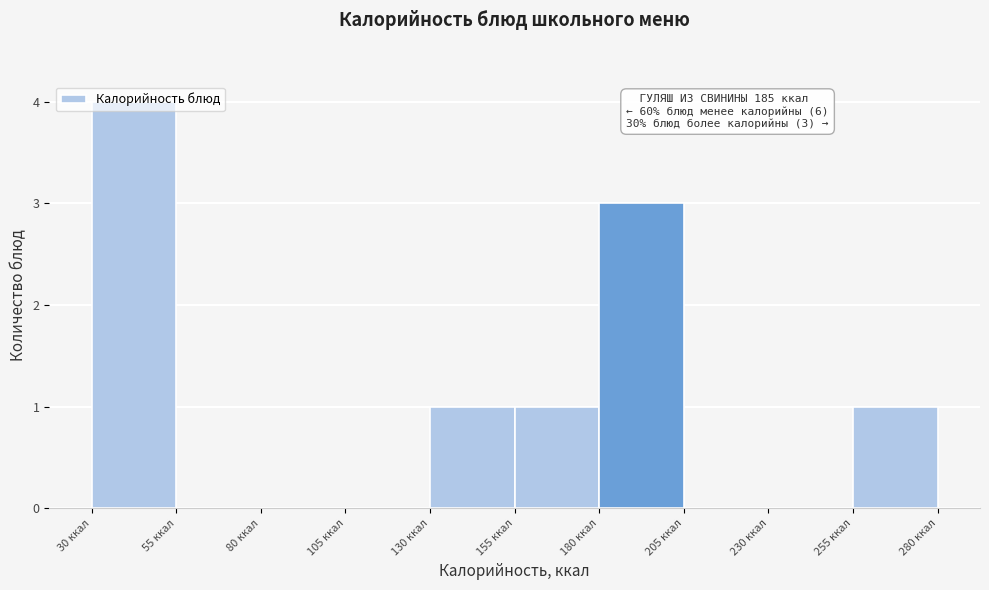

Over which range of the x-axis is the bar tallest?

30 to 55